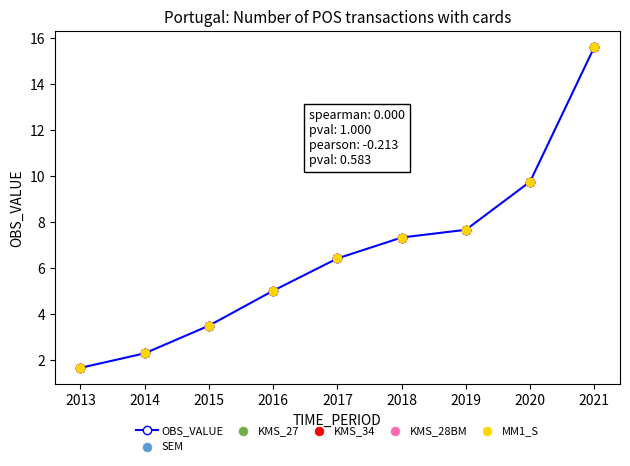

Which has a higher value, 2020 or 2014?

2020